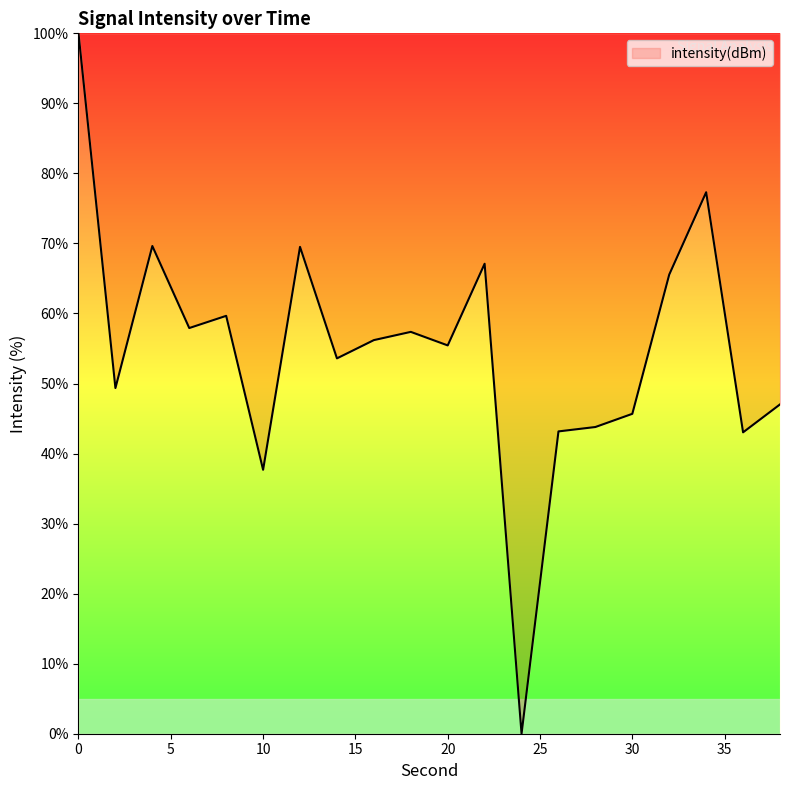

What is the difference between the maximum and minimum values?

100.0